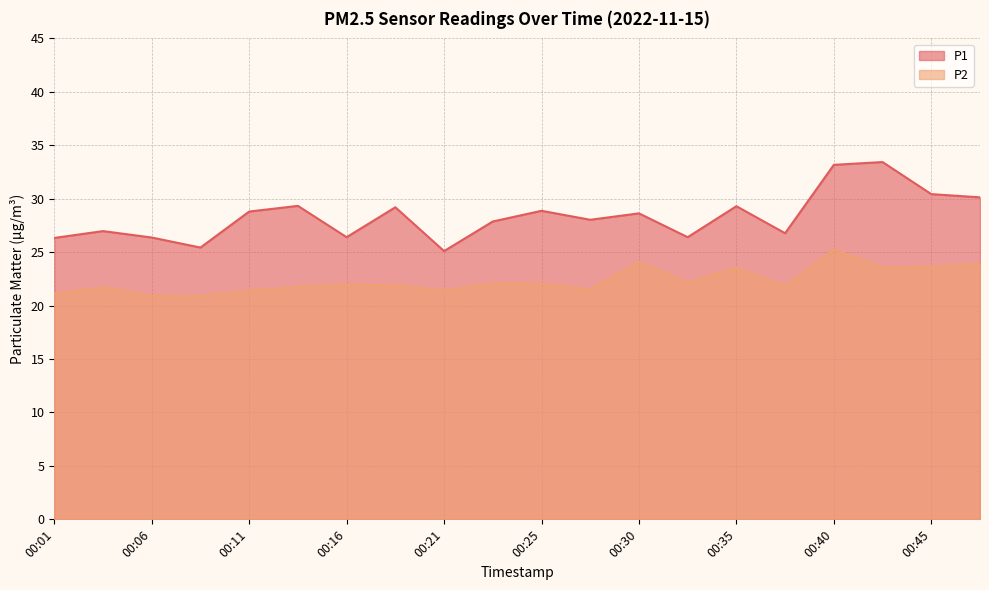

Which series has the largest total across all categories?

P1